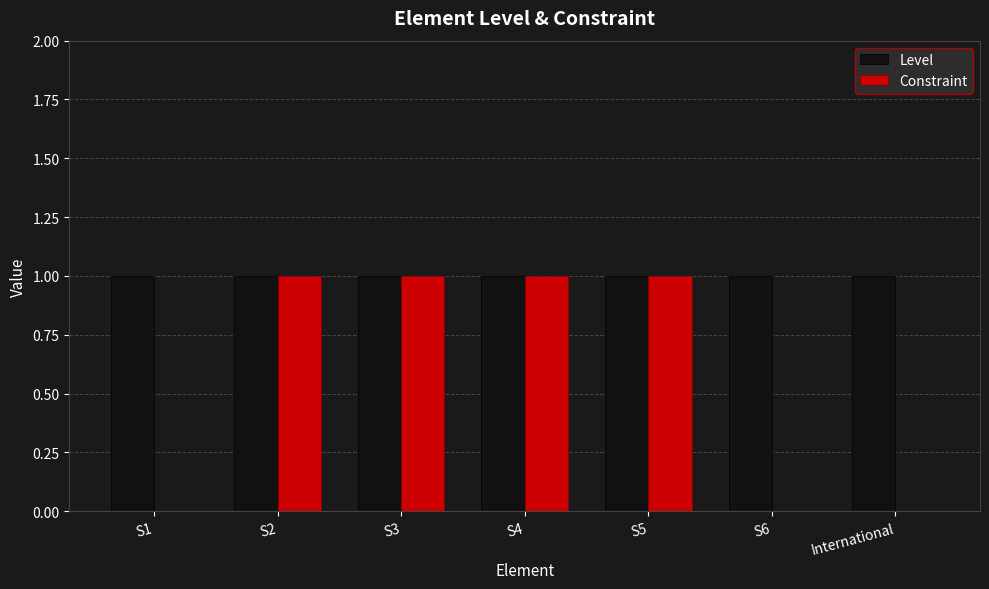

Which series changed the most between S1 and S2?

Constraint